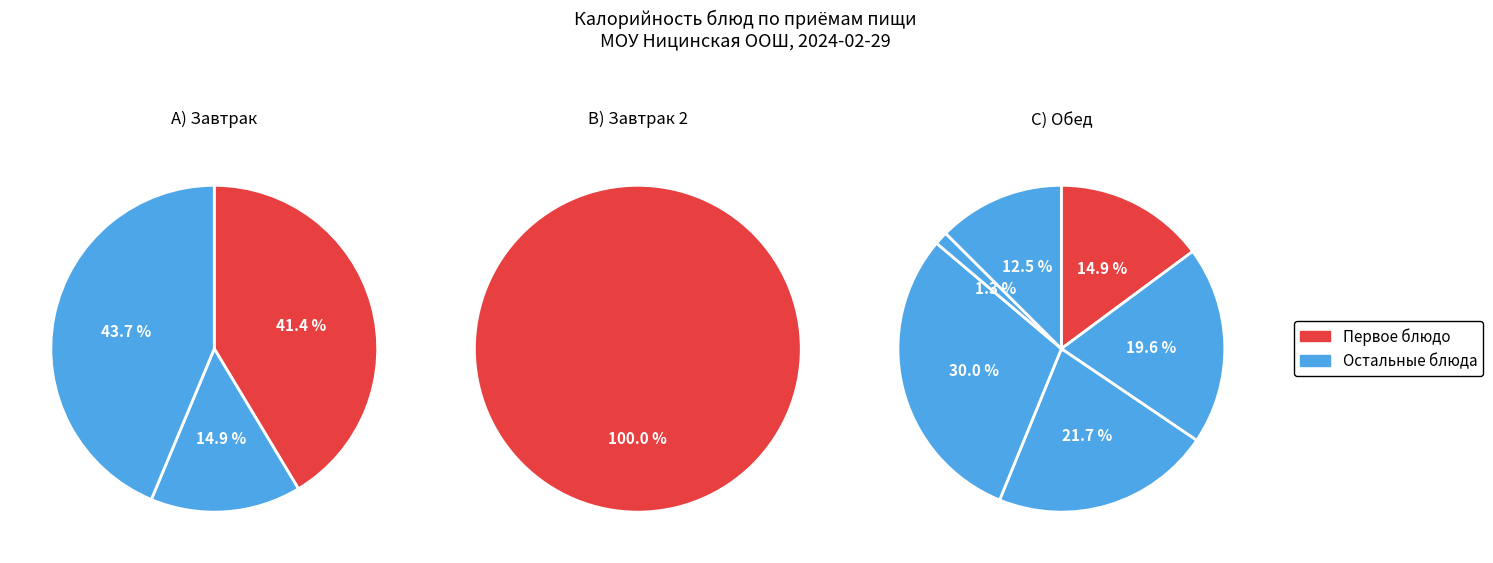

Is there any slice that represents more than half of the pie?

No